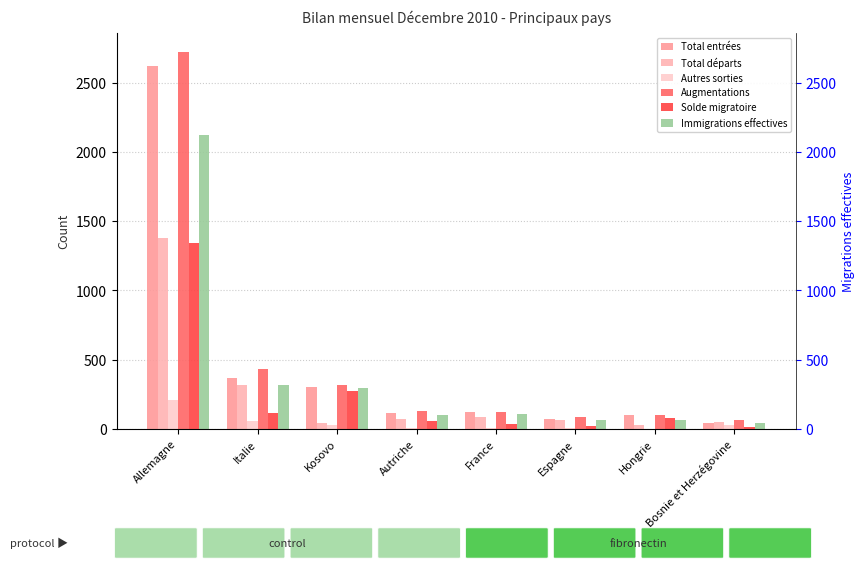

What position from the left is Hongrie?

7